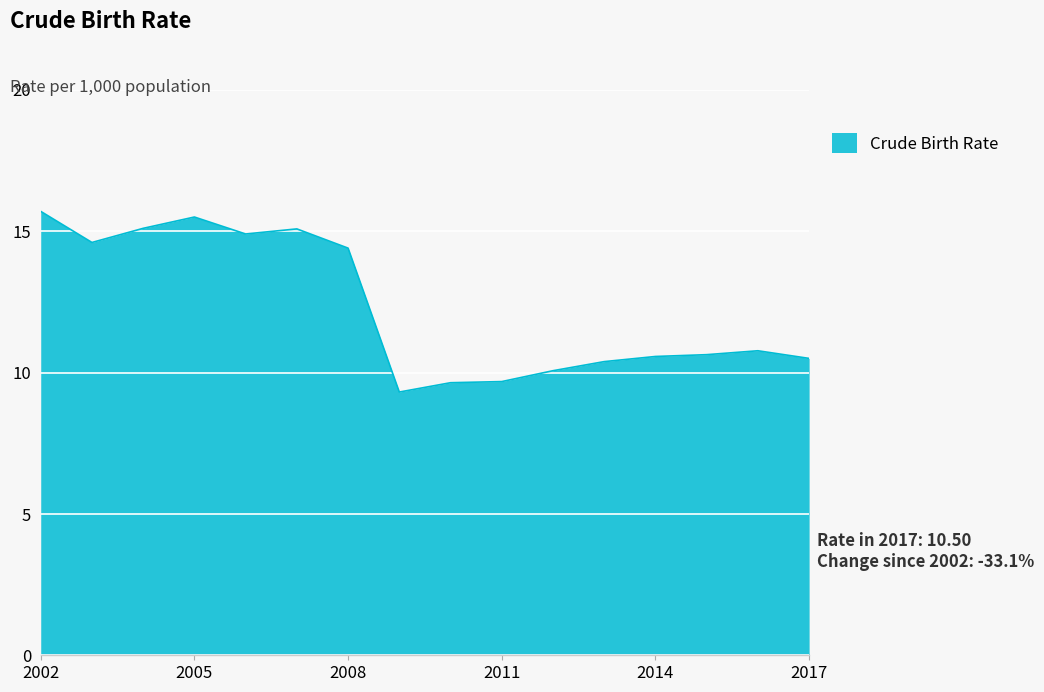

True or false: there are more than 2 points higher than both neighbors.

True